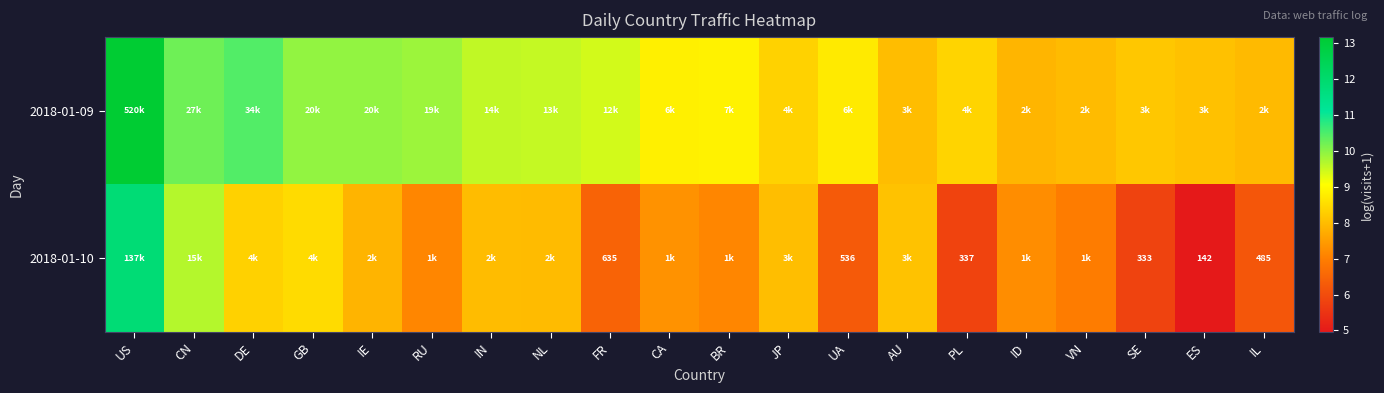

Where is 2018-01-10 nearest to the value 8?

IN